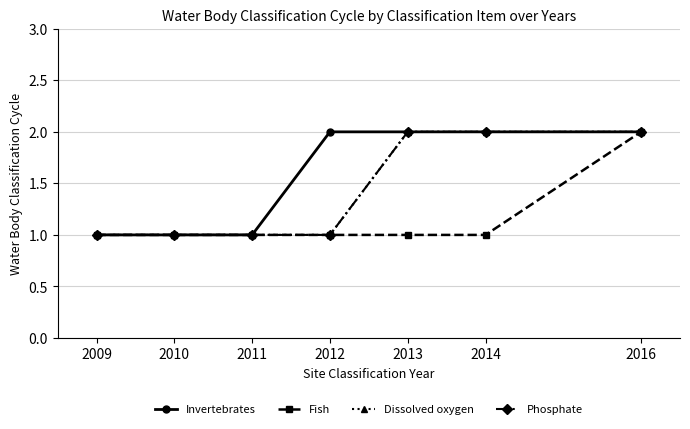

Which series has the largest range (max minus min)?

Invertebrates